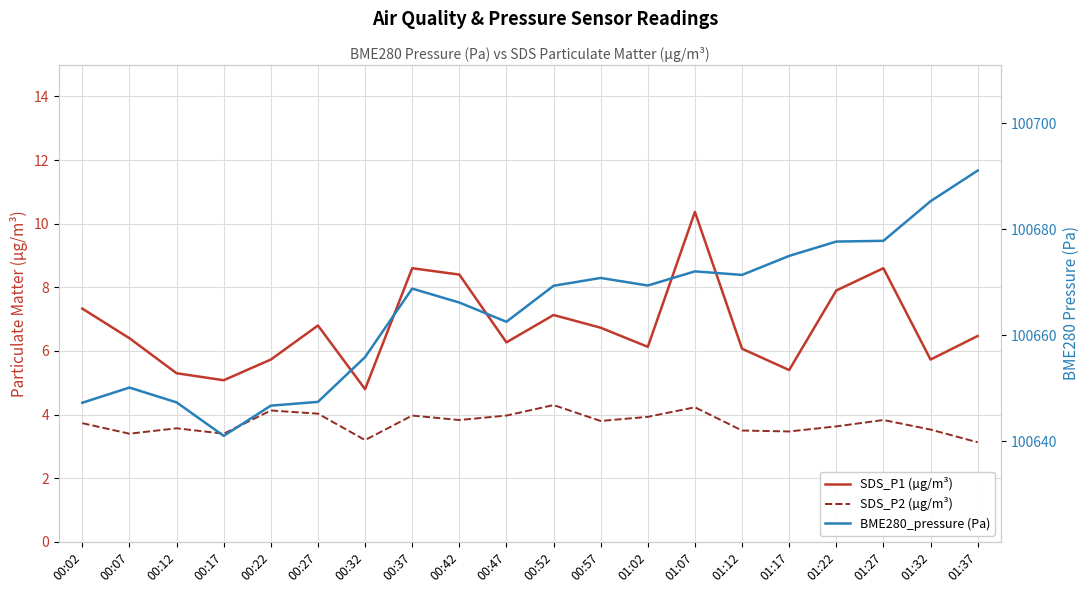

What is the label of the 20th point from the left?

01:37